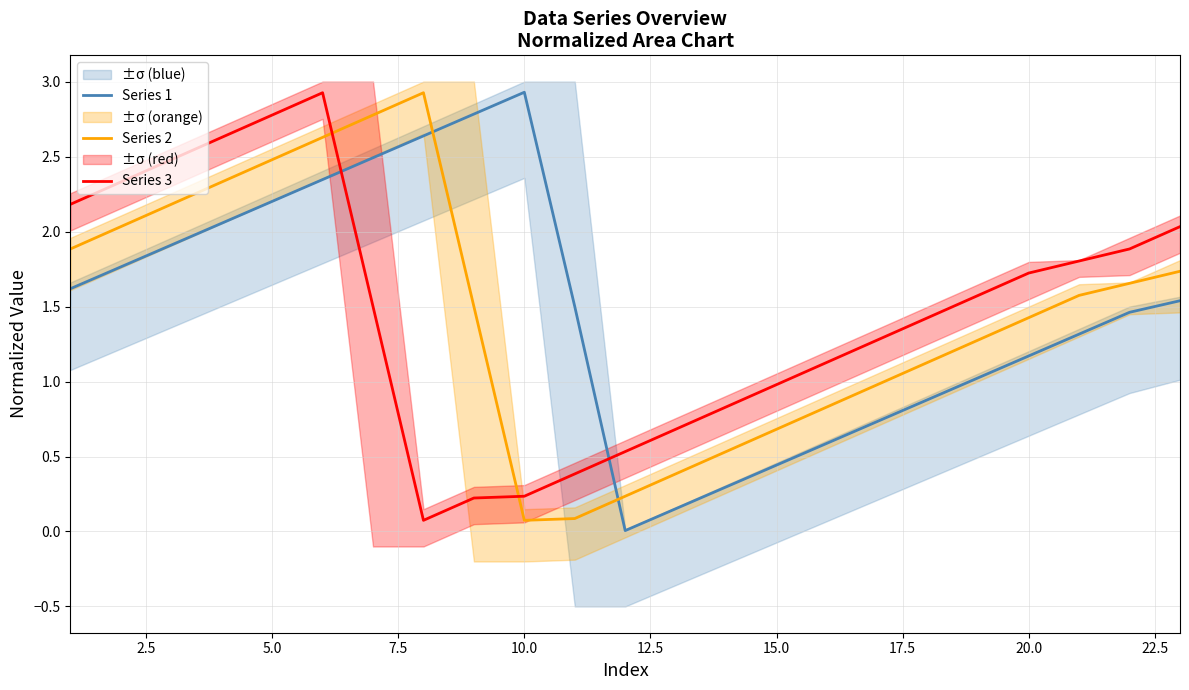

How many values in the Series 2 series exceed 1?

15